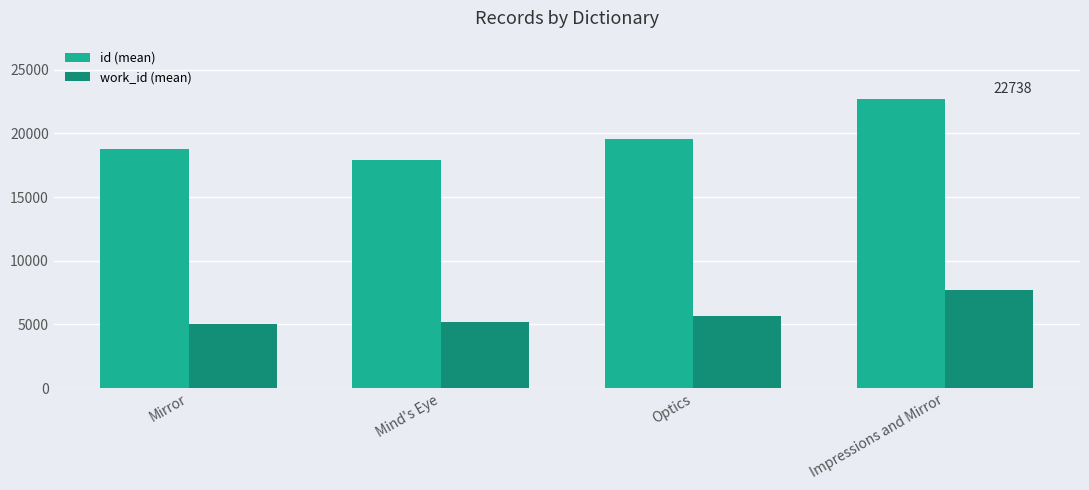

Count the id (mean) values in the range 18810 to 22738.

3